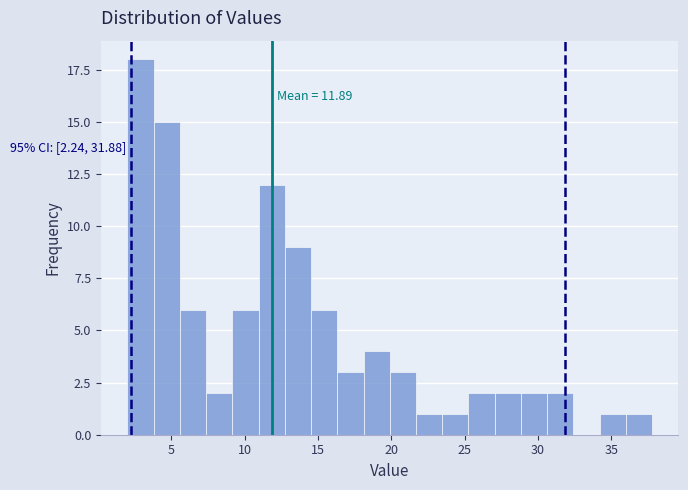

Around what value on the x-axis is the tallest bar? Give the approximate position of its centre, as read against the axis.

3.0